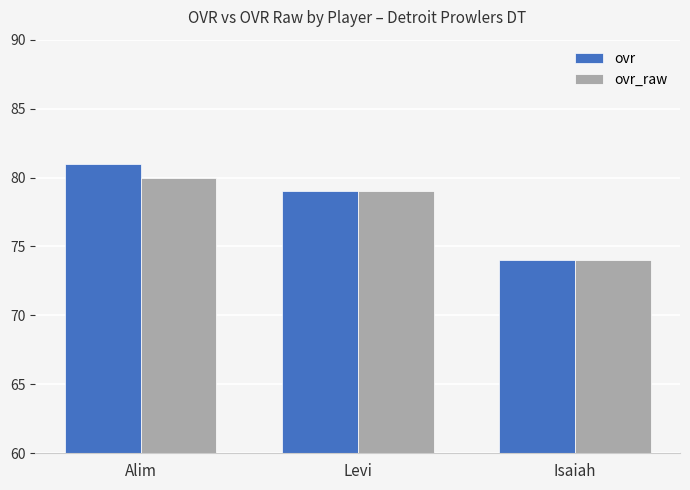

What is the sum of all ovr_raw values?

233